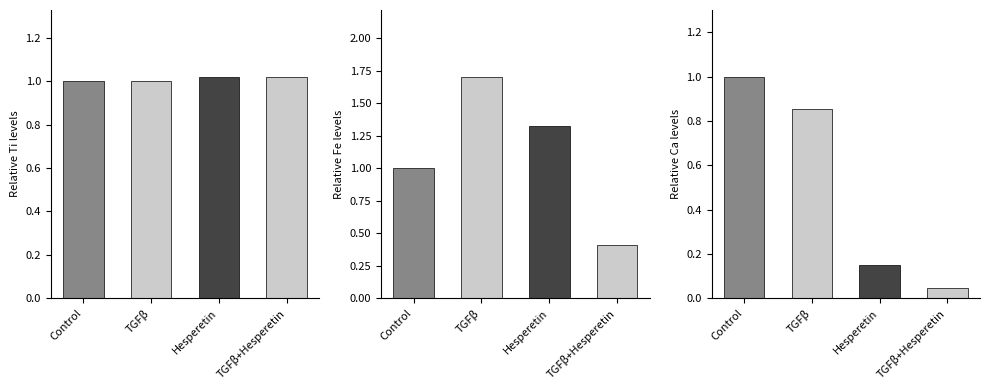

Which has a higher value, Hesperetin or TGFβ?

Hesperetin